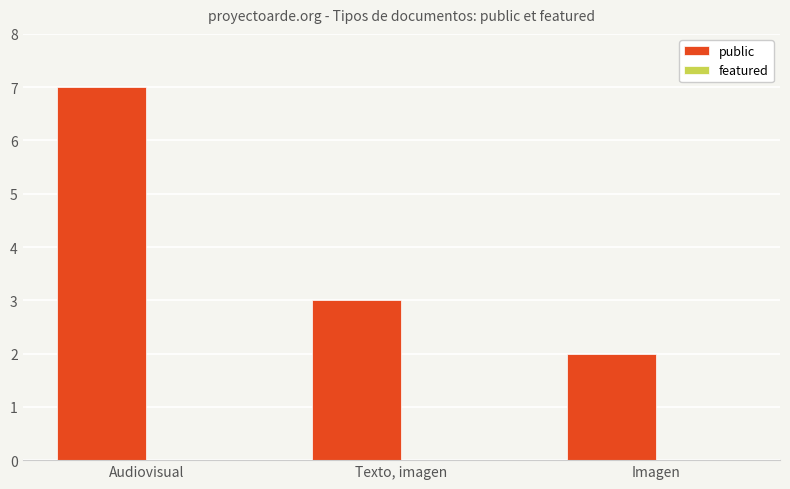

Are the bars horizontal?

No